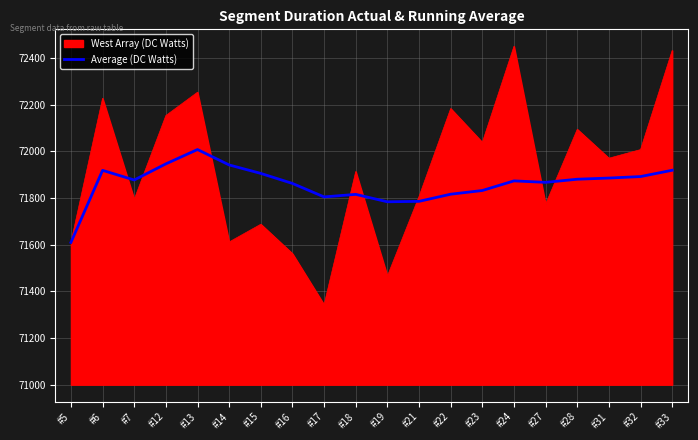

What are all the series names shown in the legend?

West Array (DC Watts), Average (DC Watts)